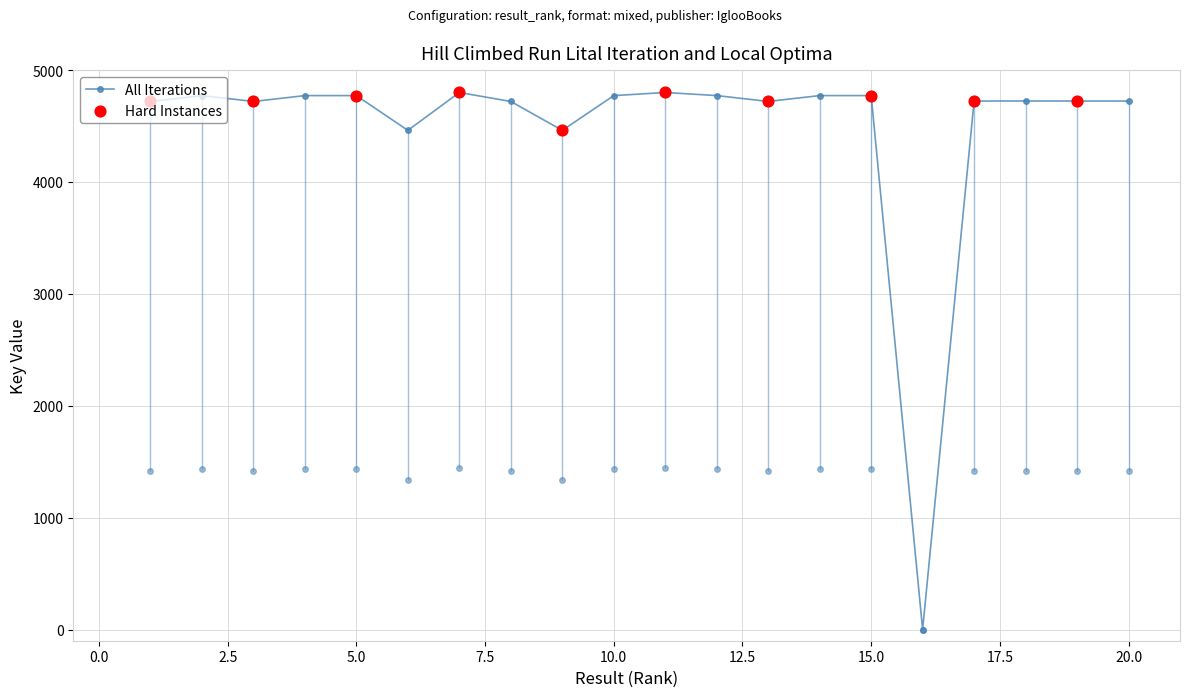

Is the value of Hard Instances at 10 greater than the value of All Iterations at 3?

Yes